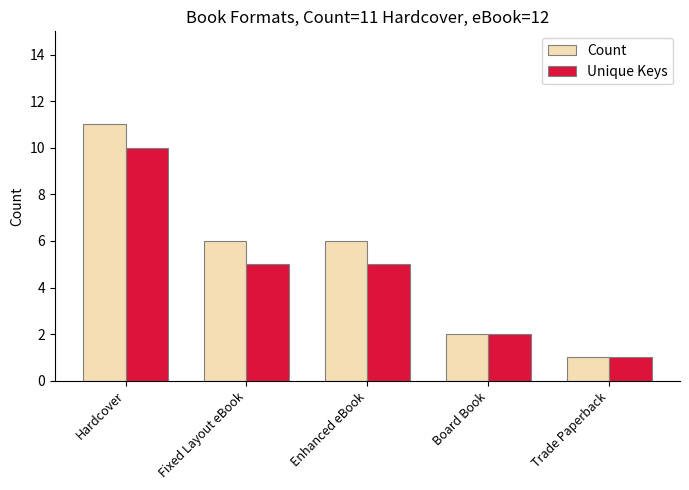

What is the difference between the second highest and second lowest values in the Unique Keys series?

3